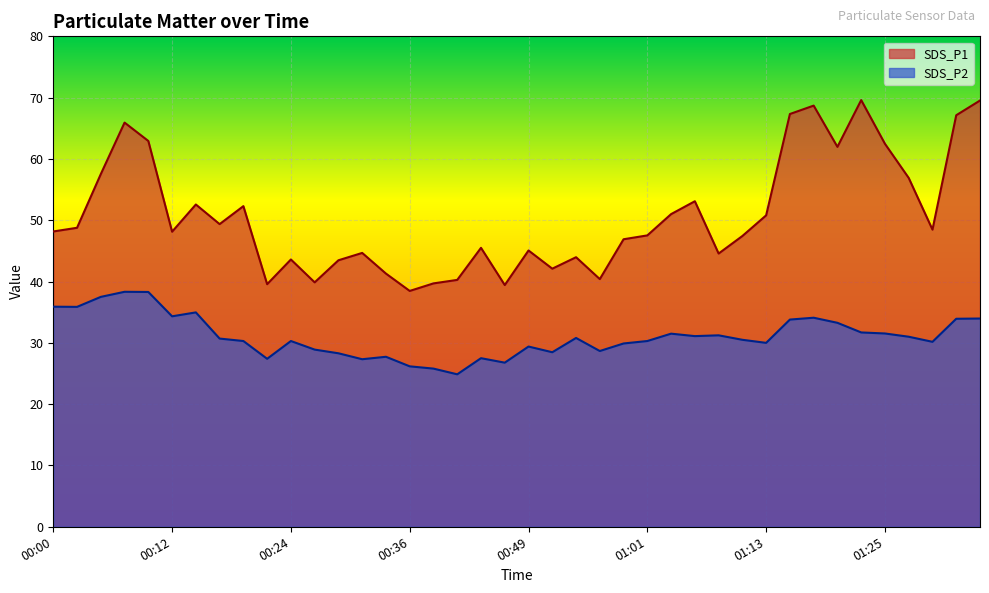

Does the chart display data point markers on the line(s)?

No